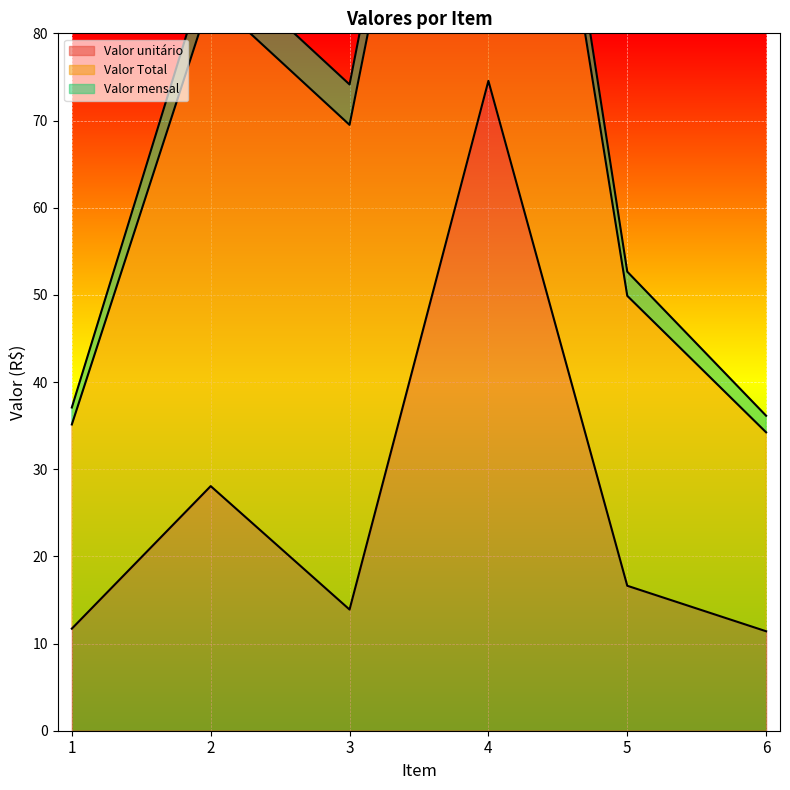

What is the greatest value displayed?

74.5